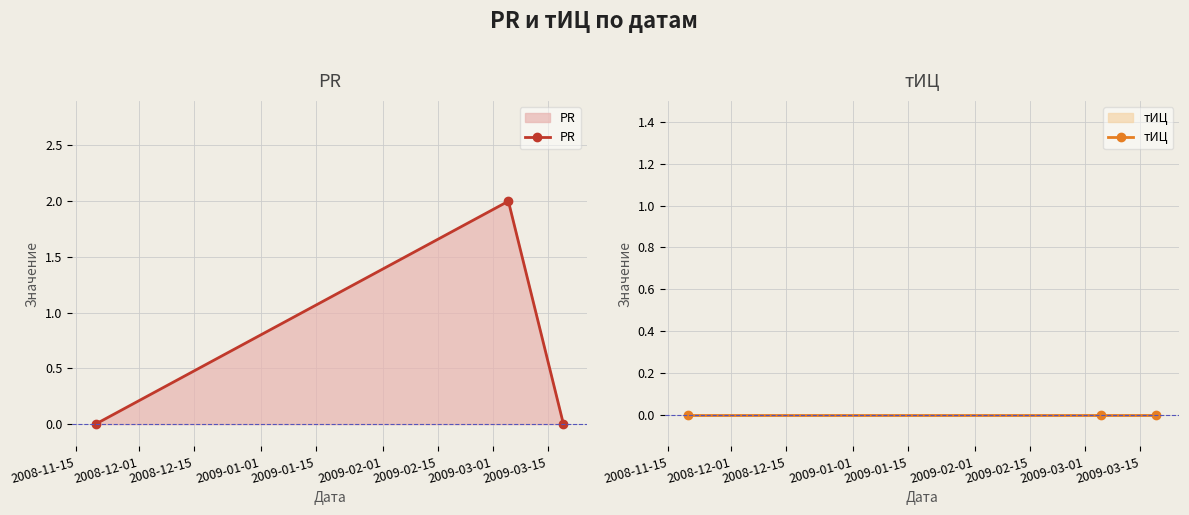

Rank the series at 2008-12-01 from lowest to highest value.

тИЦ, PR